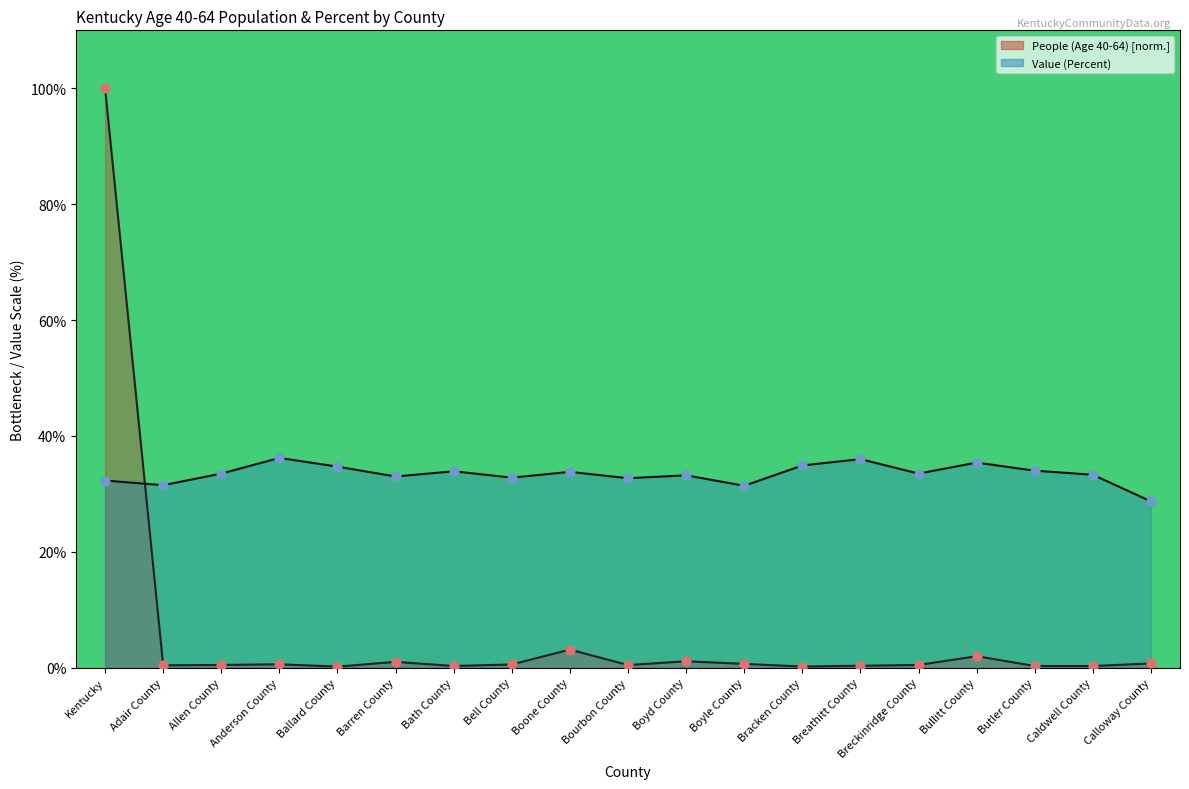

Which series contains the lowest Y value?

People (Age 40-64) [normalized %]